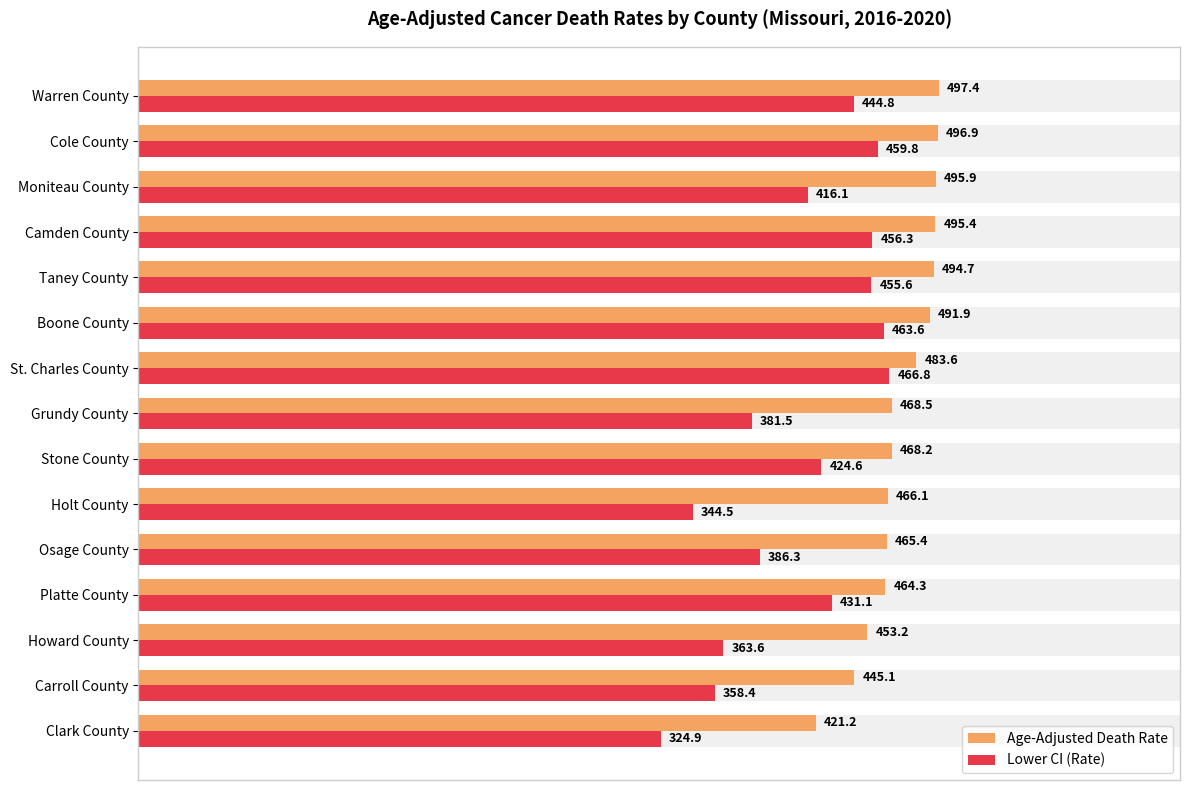

What position from the left is Camden County?

12